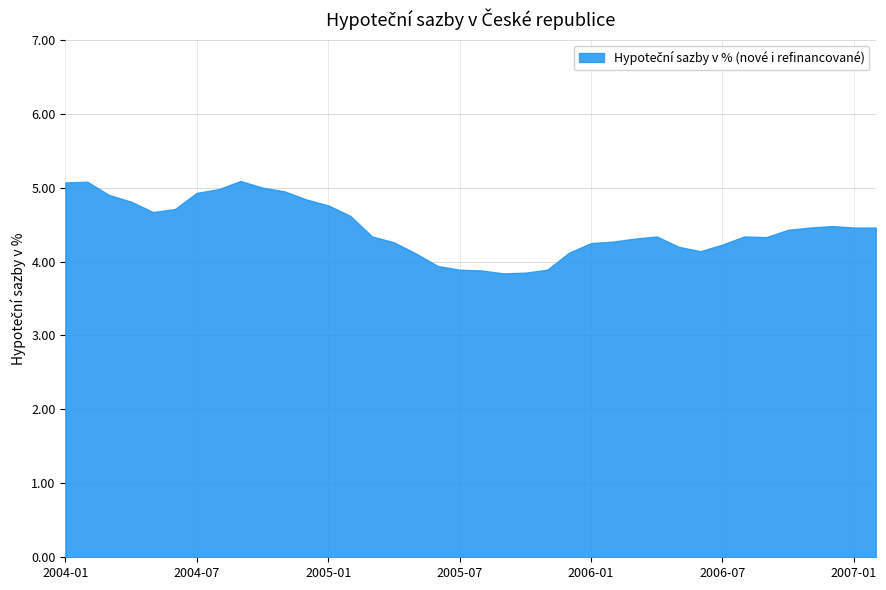

How many values are below 4?

6